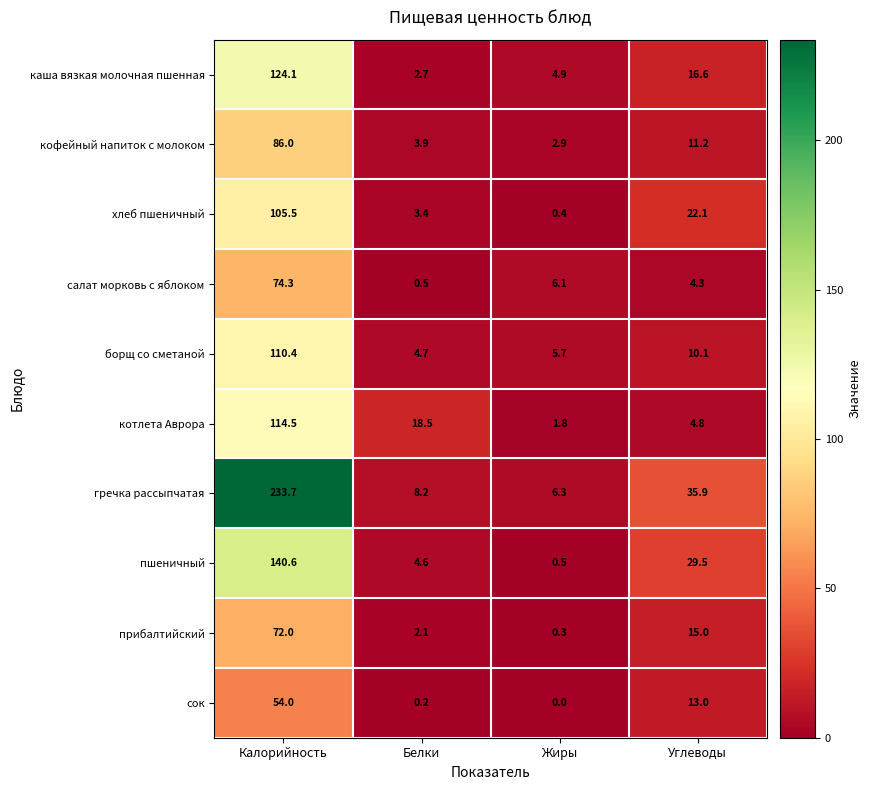

What is the maximum value for котлета Аврора?

114.5